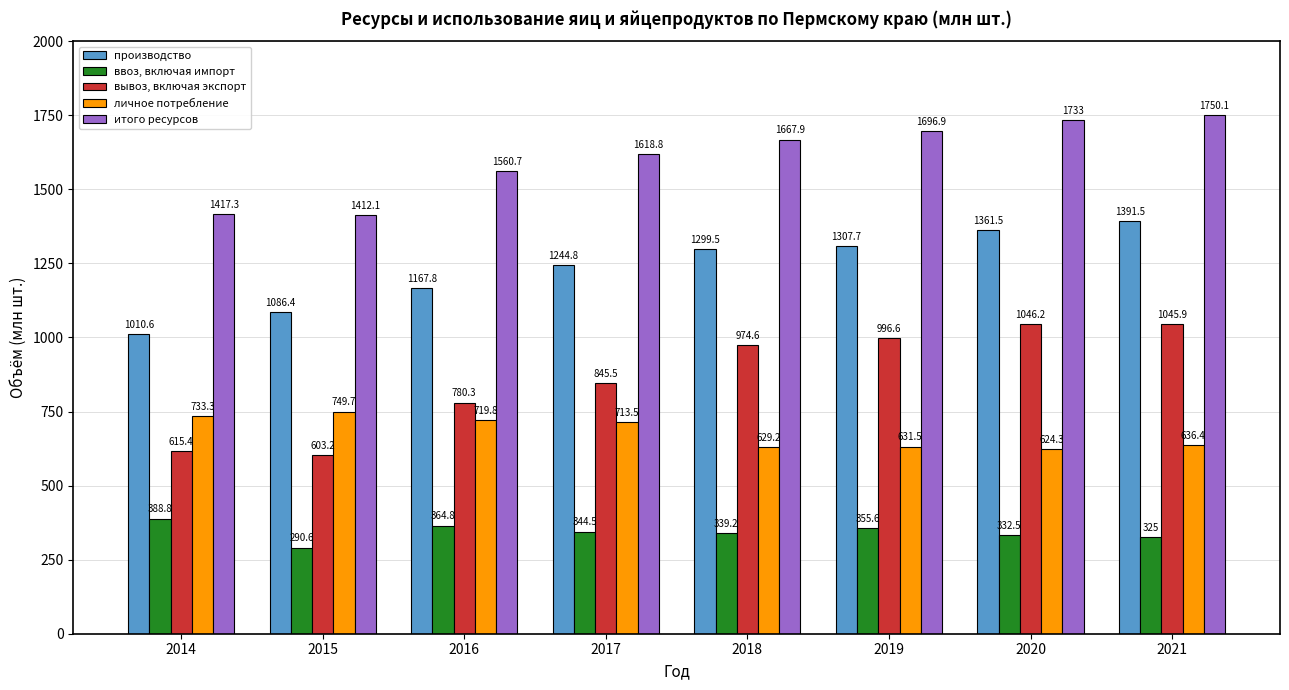

How many categories are shown in the chart?

8